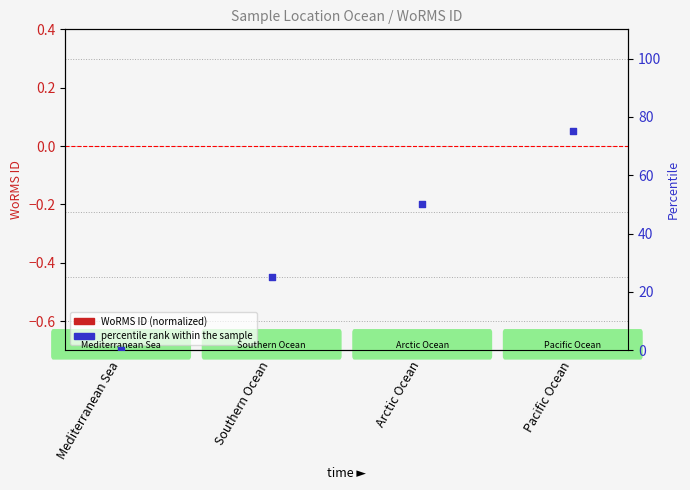

Which series contains the highest Y value?

Percentile rank